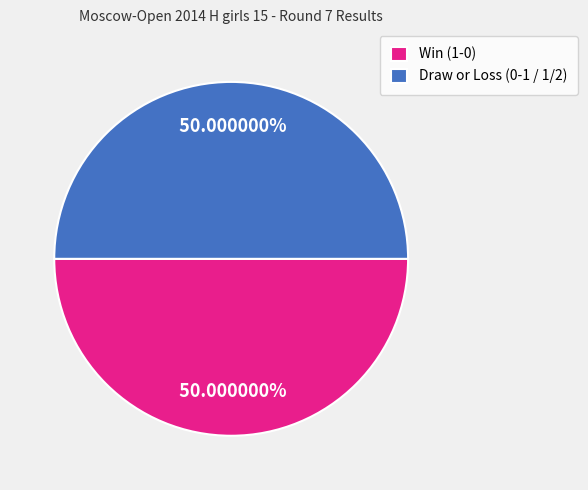

Combined, do Win (1-0) and Draw or Loss (0-1 / 1/2) account for over 50%?

Yes